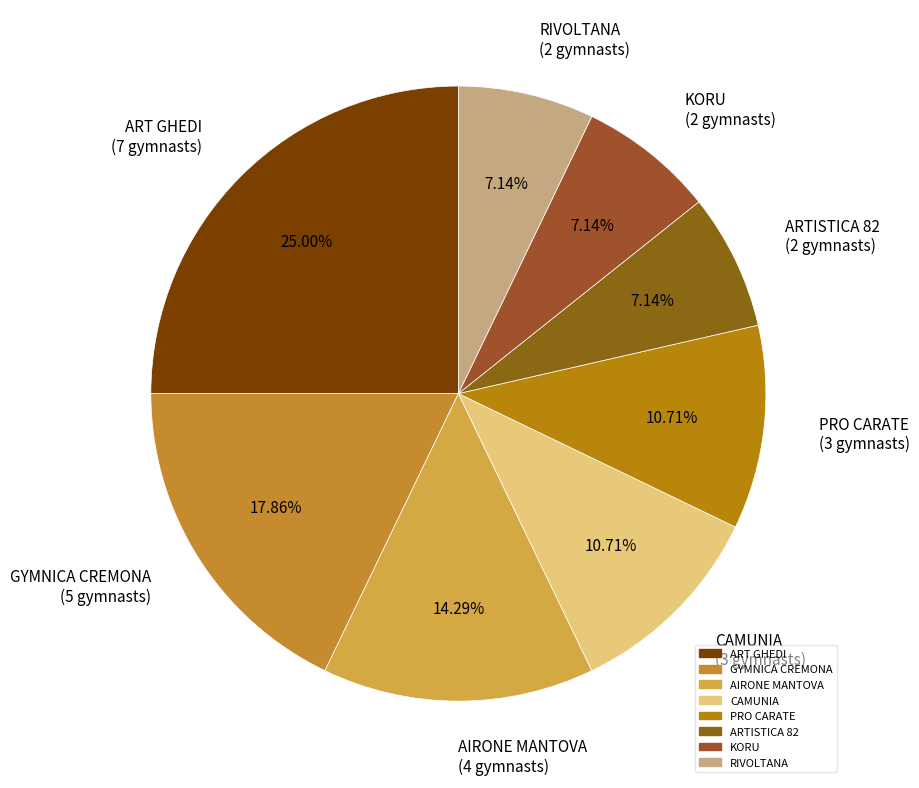

How many segments does this pie chart have?

8